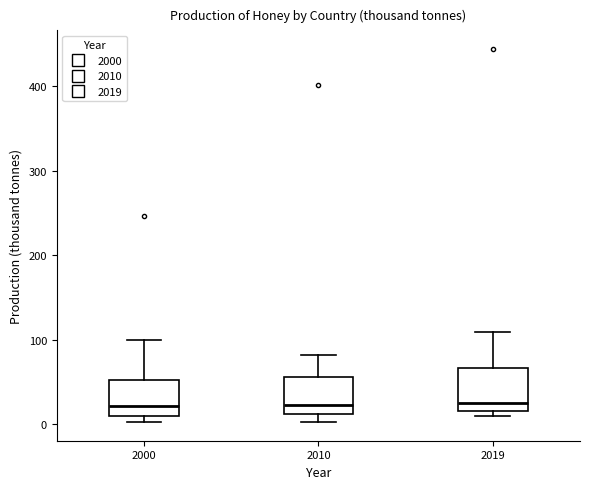

Reading left to right, read every box against the y-axis: the position of its median line, the range the box covers, and the ends of its whiskers. The values are not printed on the chart, so give them approximately, as read against the axis.

2000: median 20, box 10 to 50, whiskers 0 to 100
2010: median 20, box 10 to 60, whiskers 0 to 80
2019: median 30, box 20 to 70, whiskers 10 to 110